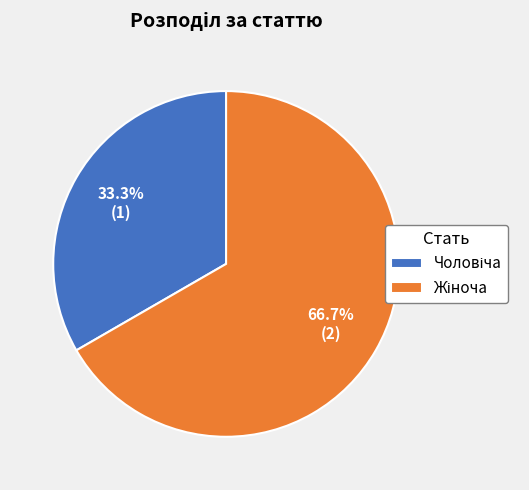

How many segments does this pie chart have?

2